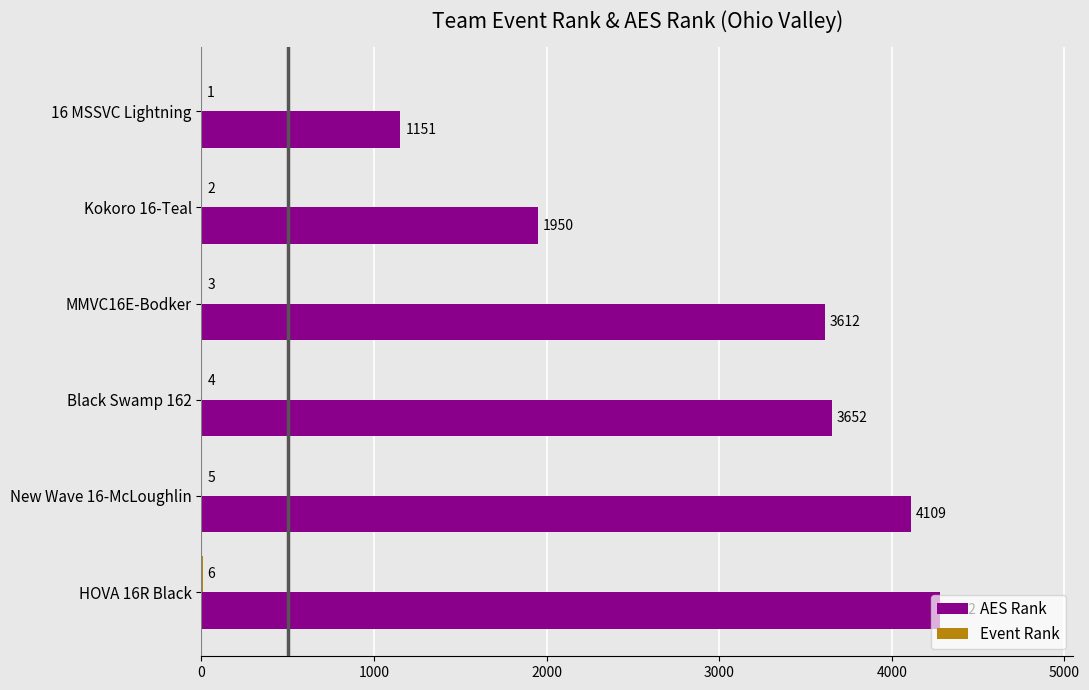

How many series are shown in this chart?

2